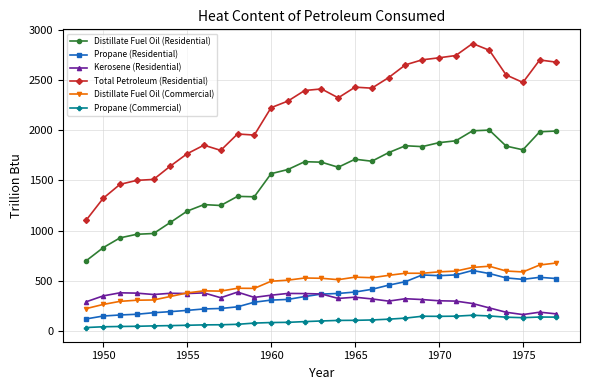

How many data points in Propane (Residential) are less than 365?

14